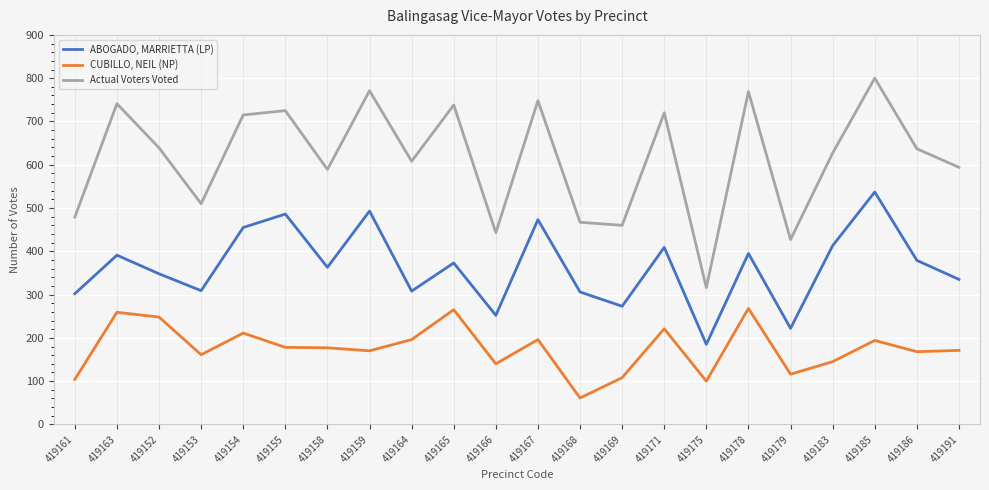

True or false: CUBILLO, NEIL (NP) has a value of 311 at 419154.

False